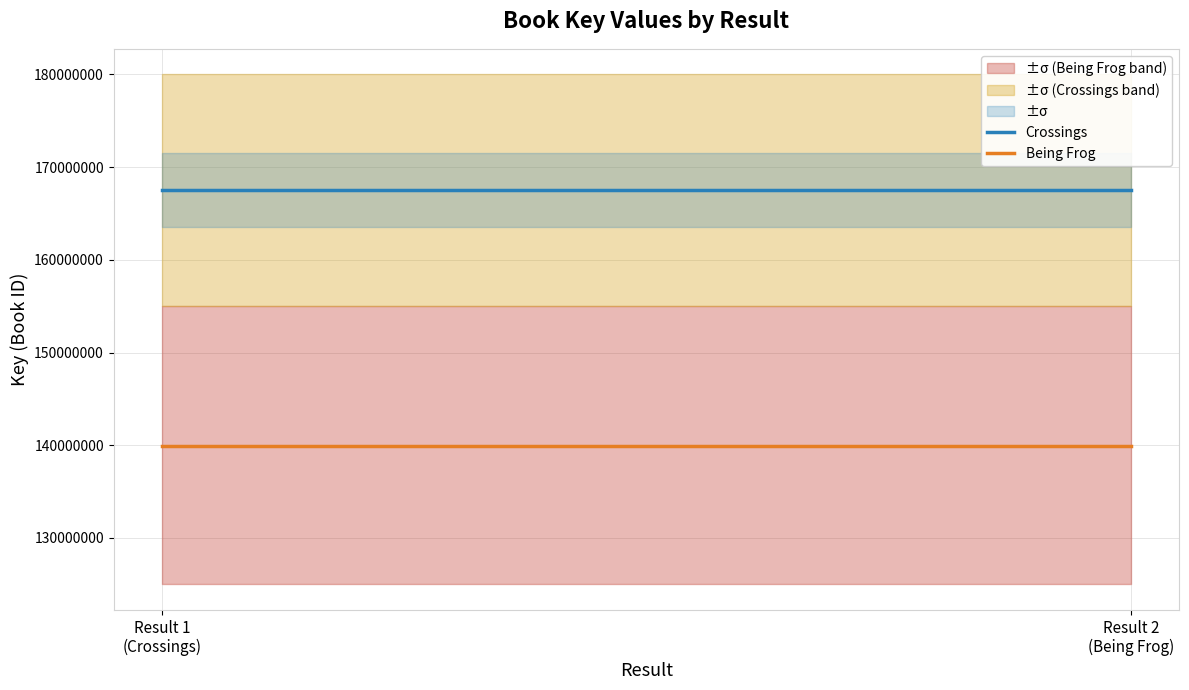

Rank the series at Result 2
(Being Frog) from lowest to highest value.

Being Frog, Crossings